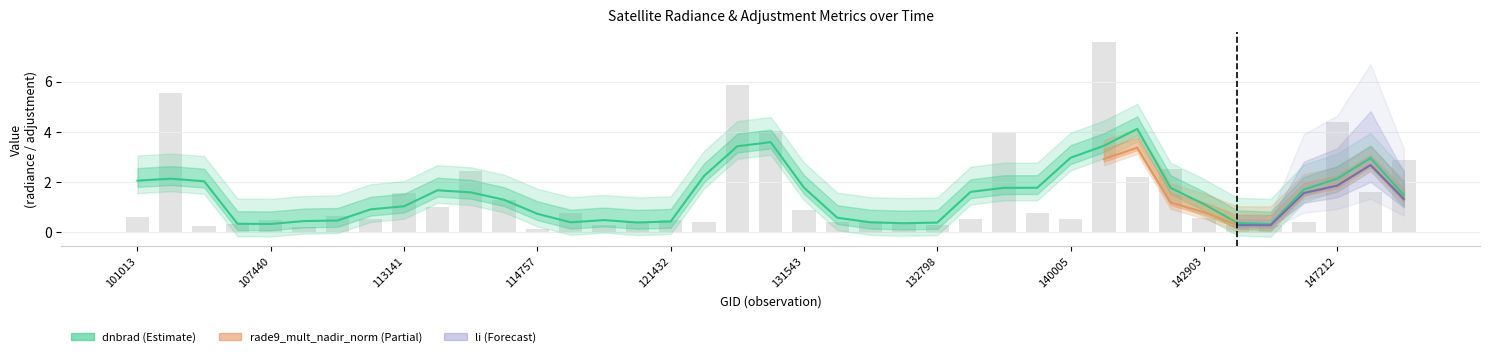

At which category is the sum across all series the highest?

140950